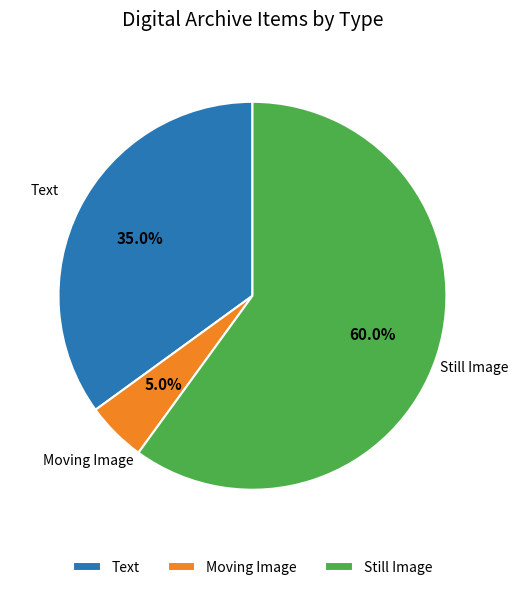

Is there any slice that represents more than half of the pie?

Yes